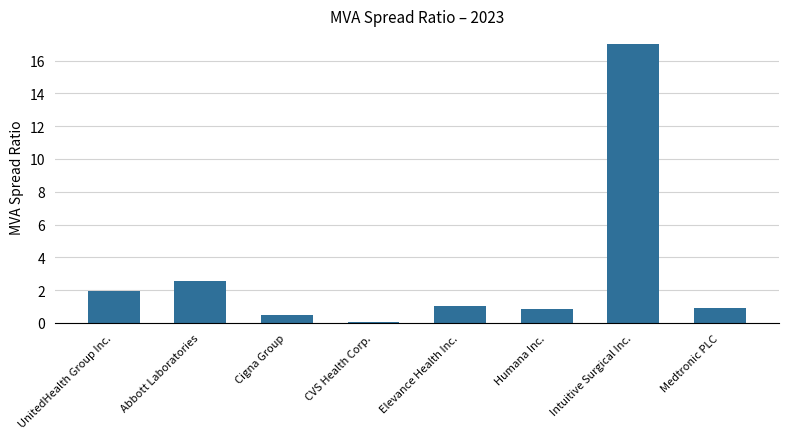

How many data points does each series have?

8